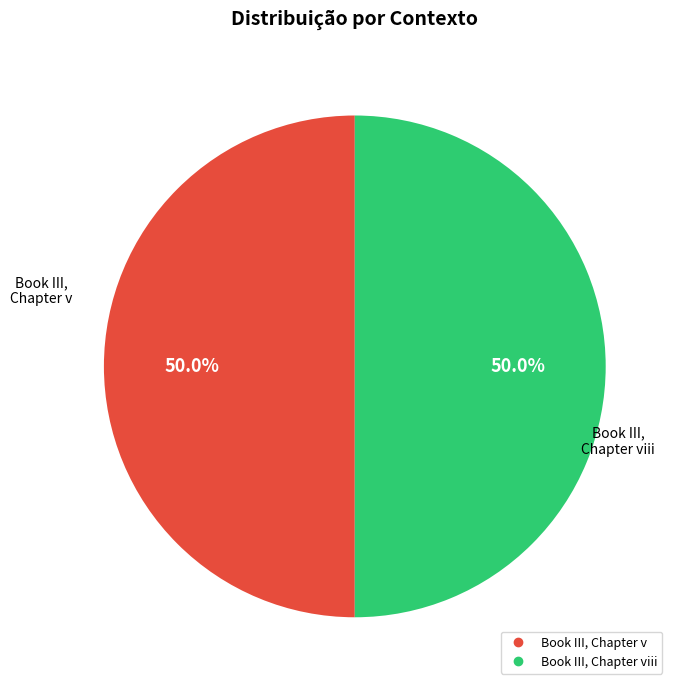

How many slices are in this pie chart?

2